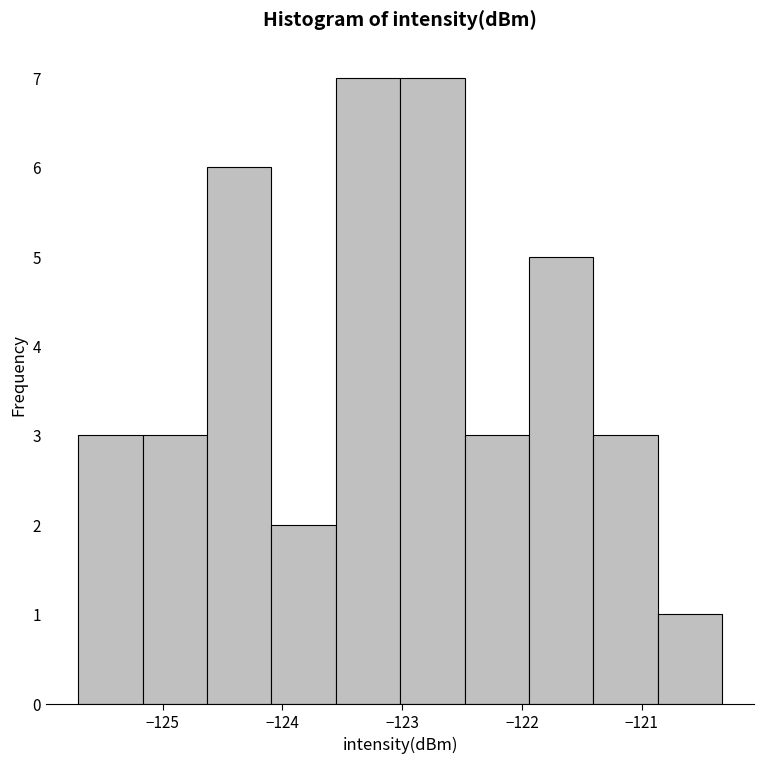

What is the height of the bar covering -123.6 to -123.0 on the x-axis? Neither the bar edges nor the heights are printed on the chart, so give them approximately, as read against the axes.

7